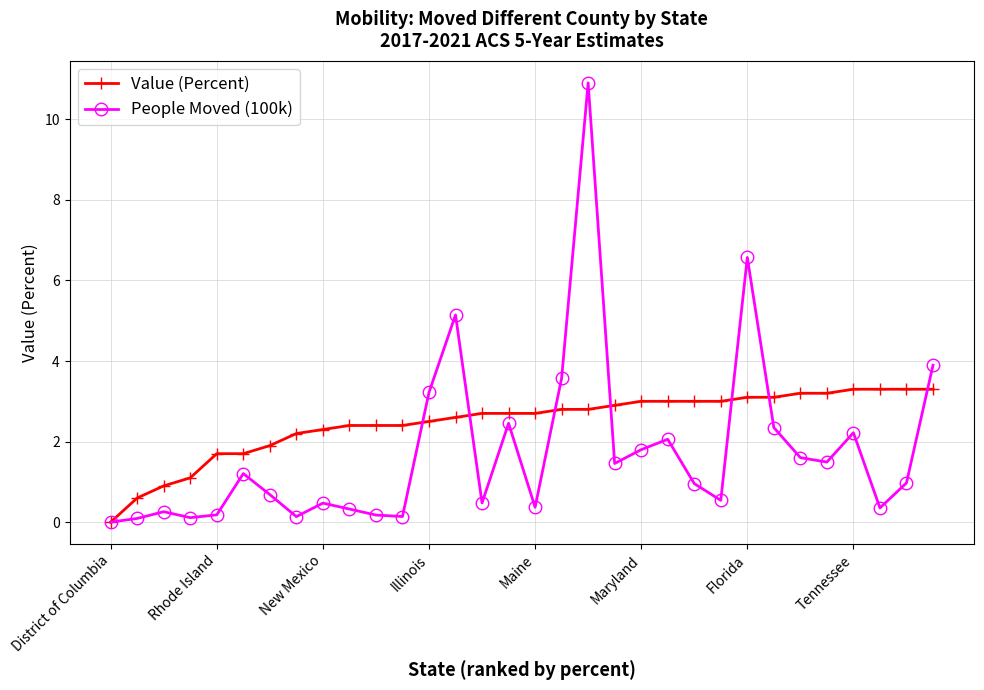

Which series has the largest total across all categories?

Value (Percent)